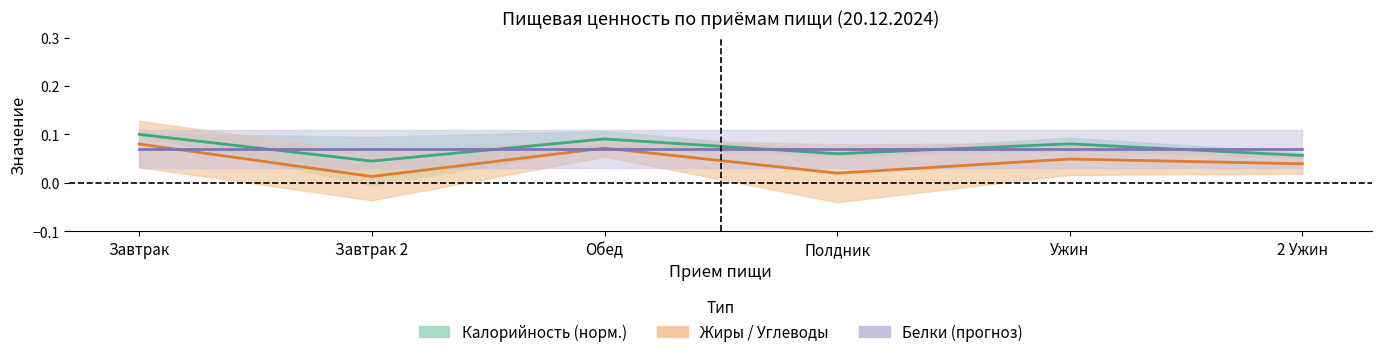

What is the total value across all series at Обед?

0.2